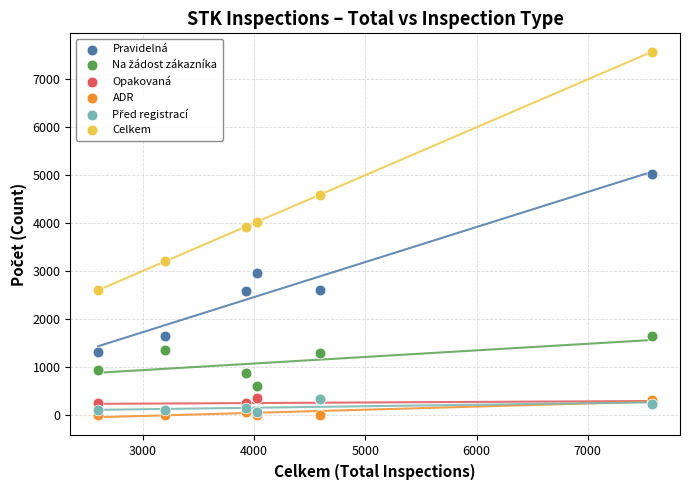

Across all series, what Y value is closest to 3789?

3925